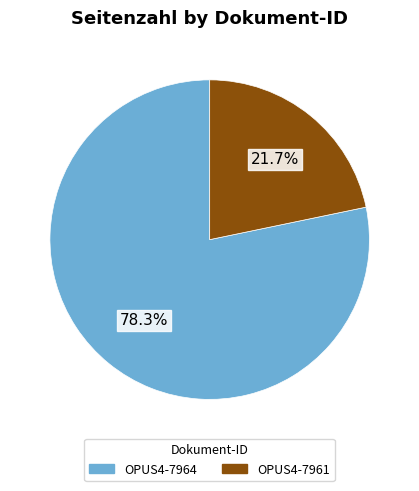

To the nearest percent, what portion does OPUS4-7961 represent?

22%